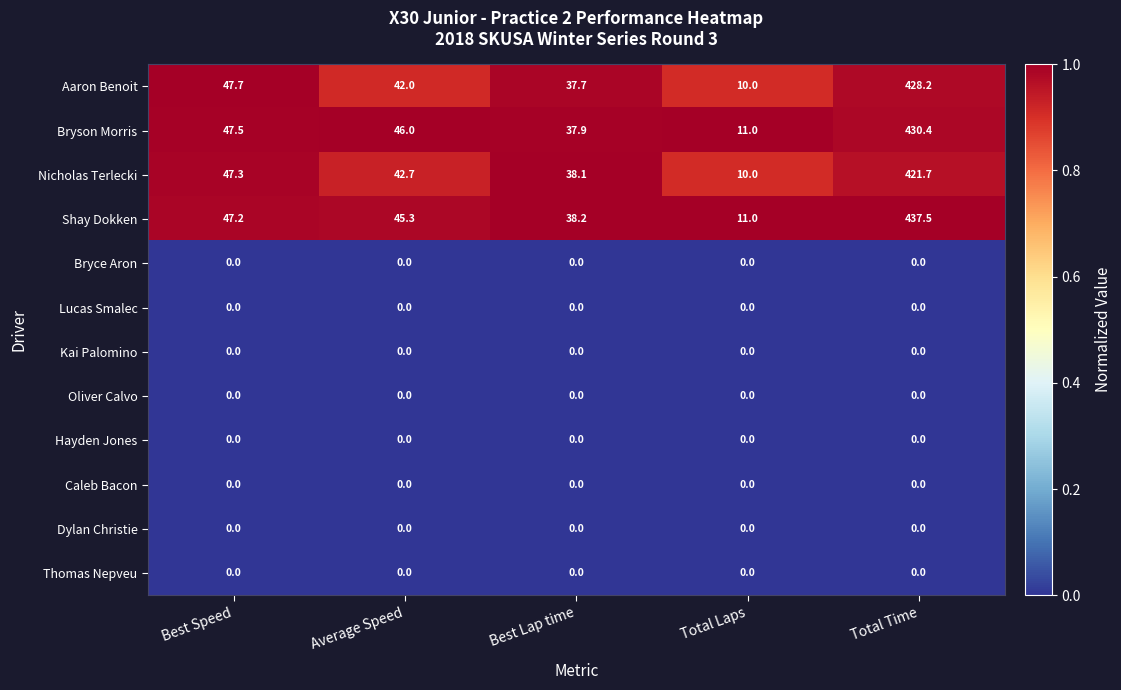

The value of Caleb Bacon at Total Laps is 0.0. True or false?

True